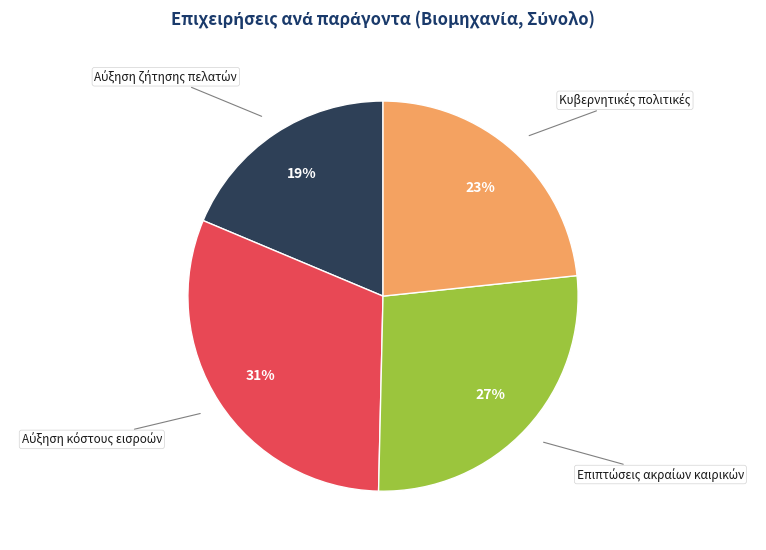

Is there a majority slice in this chart?

No